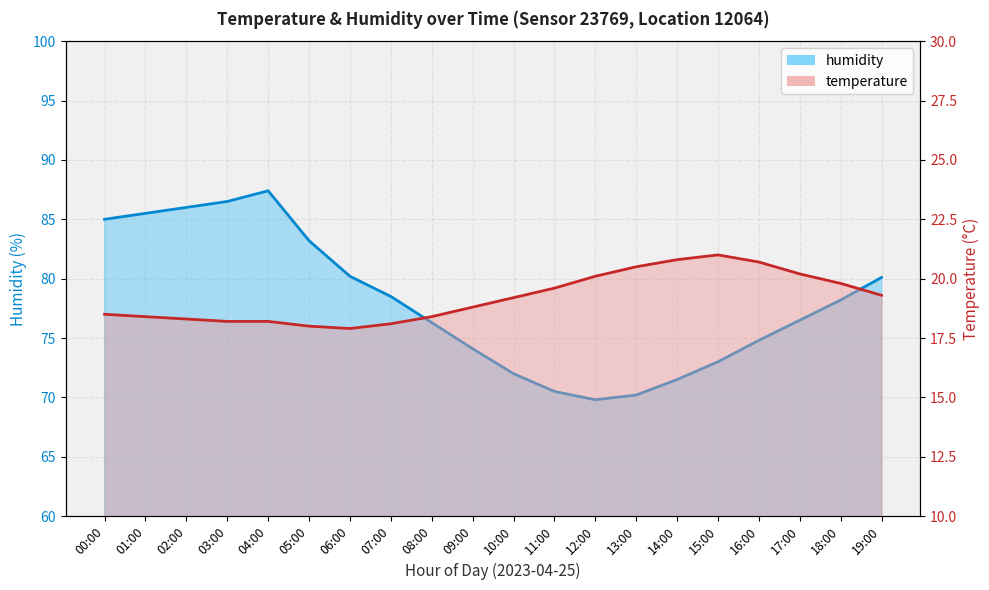

Is it true that temperature equals 27.0 at 18:00?

False